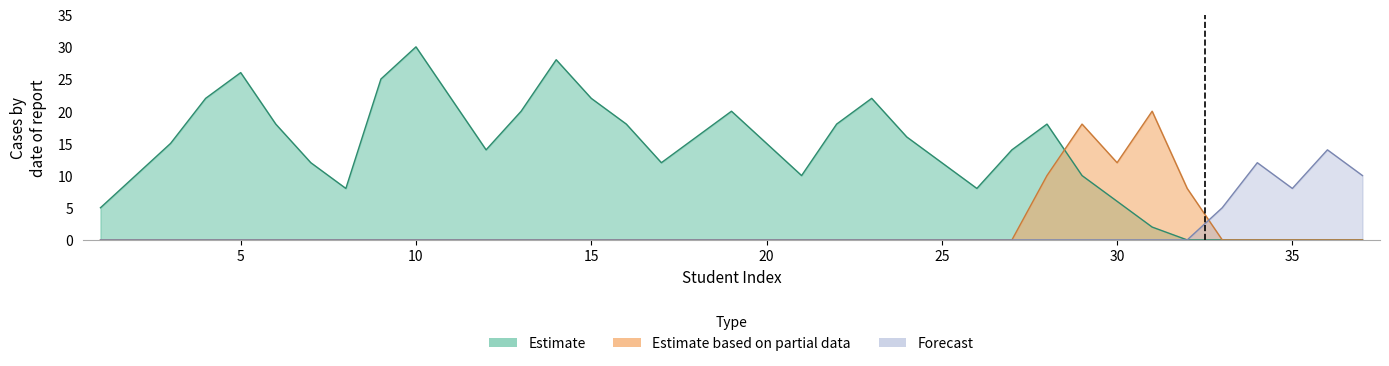

What is the highest value of the Estimate series?

30